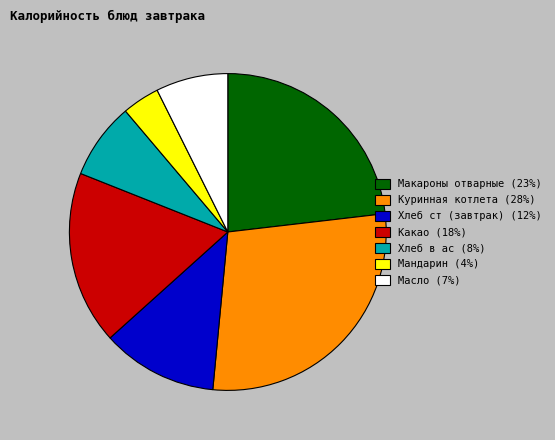

Count the number of slices in the pie.

7